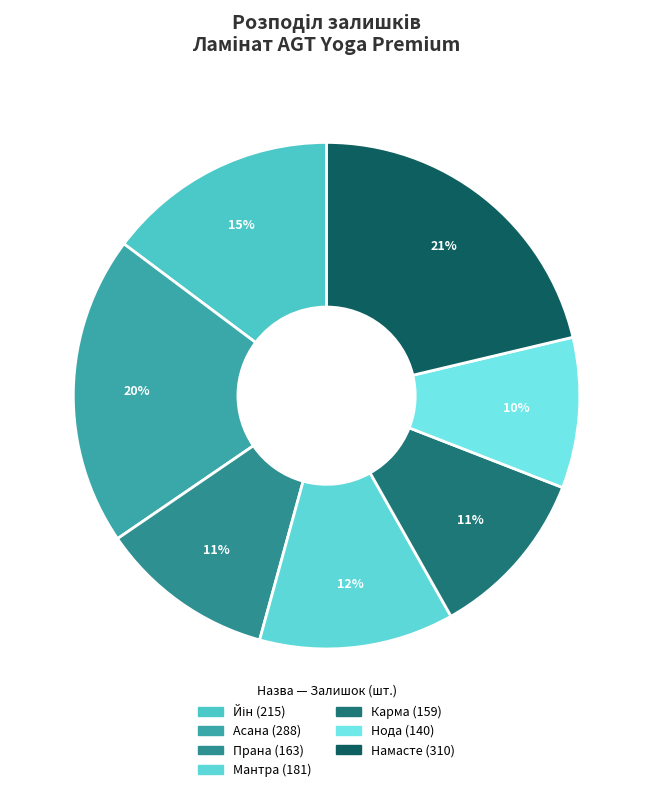

Is it true that Прана is 22% of the pie?

False